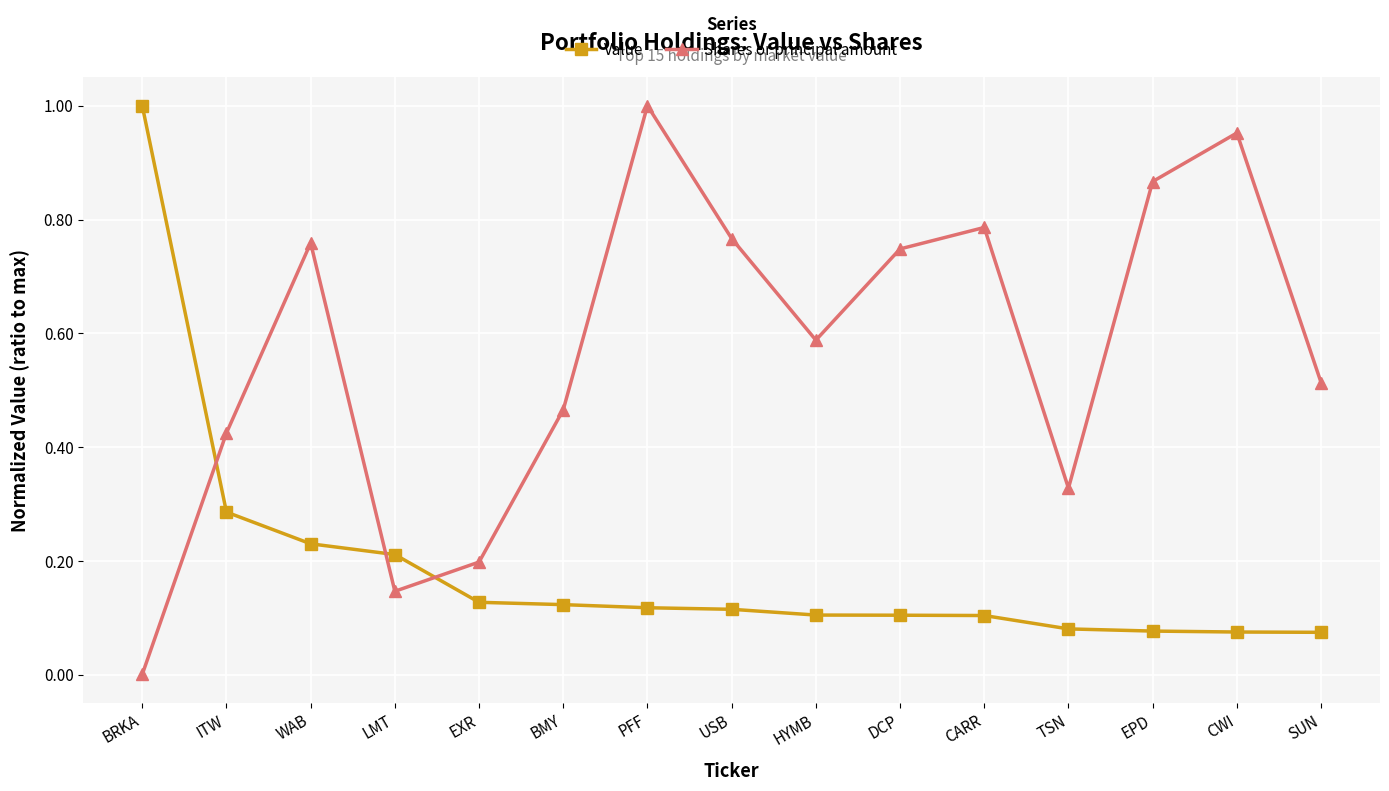

Which category has the highest value in the Shares or principal amount series?

PFF